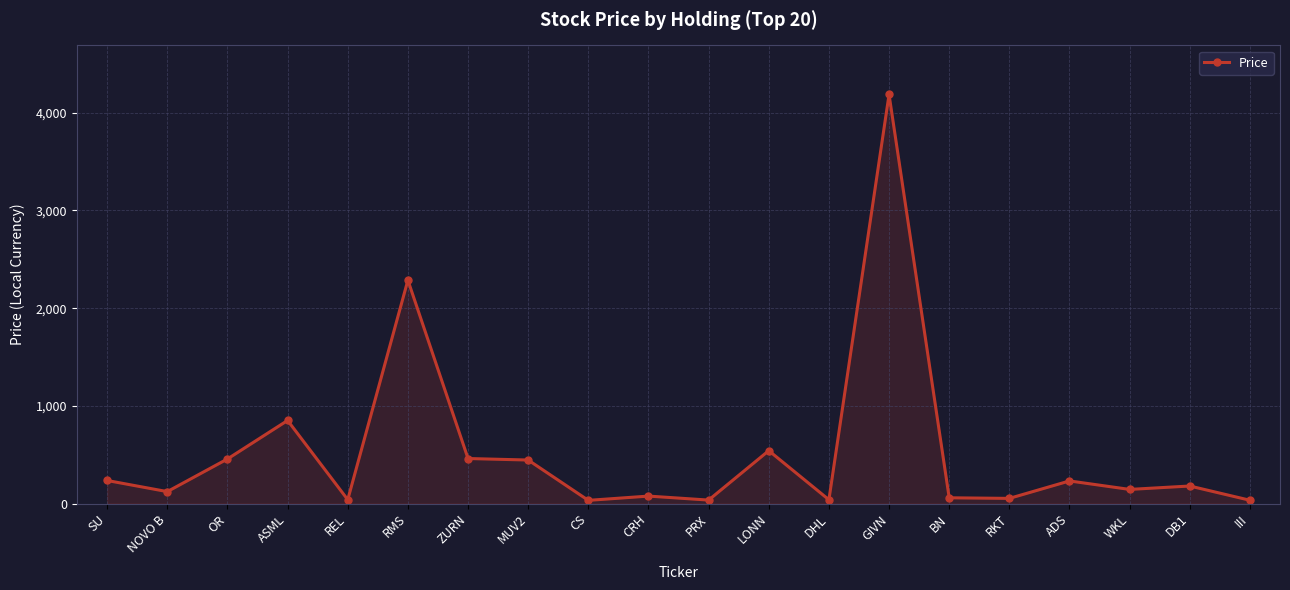

Where is the first local minimum?

NOVO B